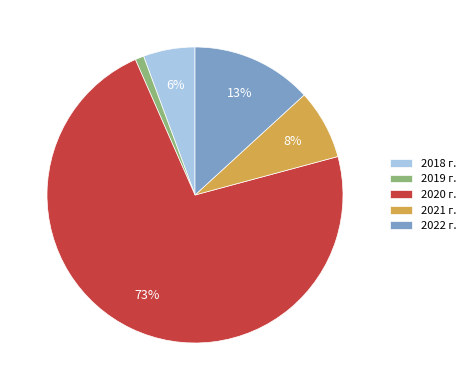

Is there a majority slice in this chart?

Yes